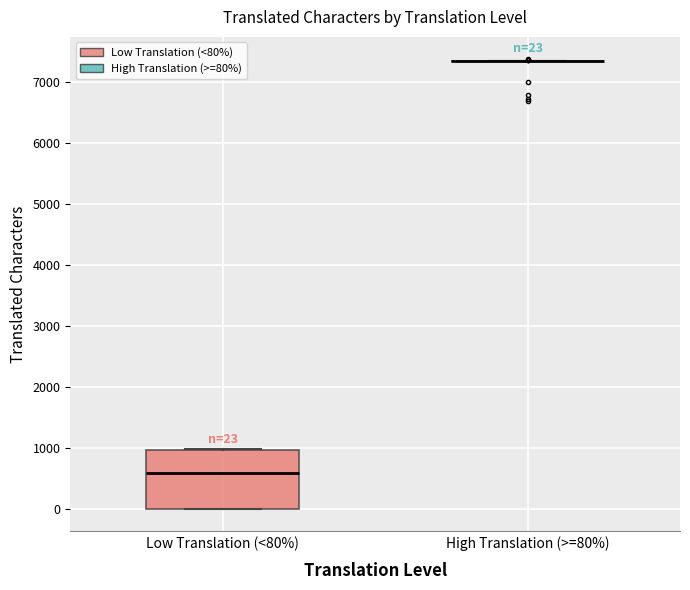

Comparing the boxes themselves (not the whiskers), which one is the tallest?

Low Translation (<80%)